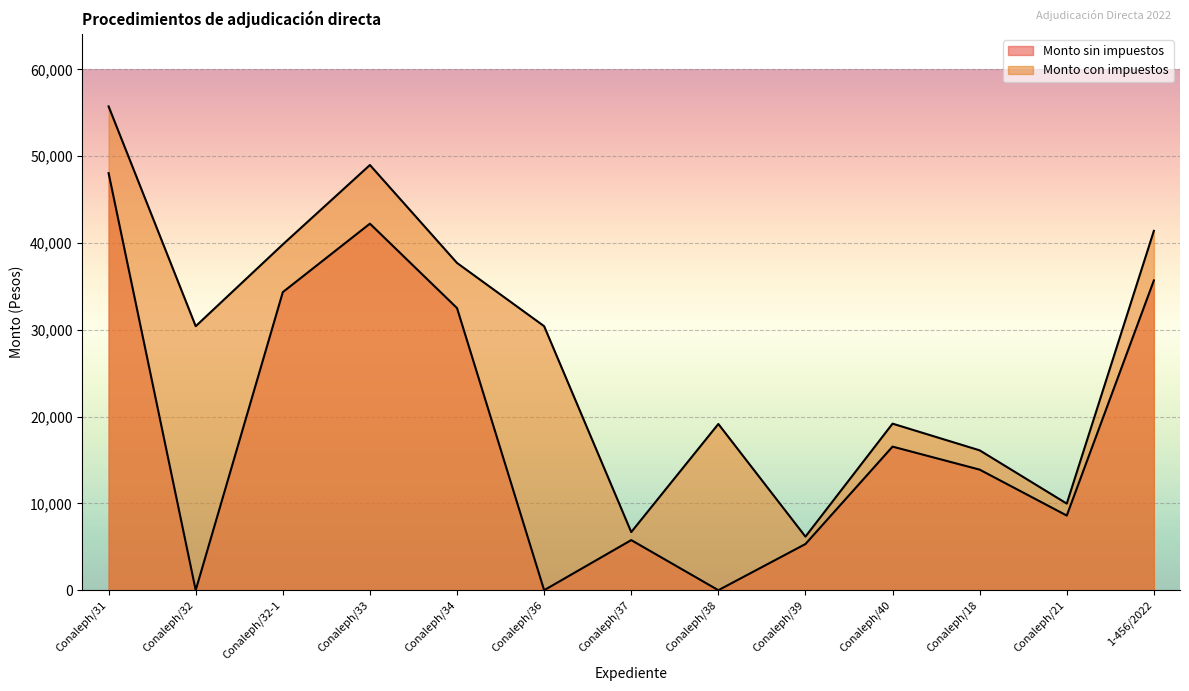

At which label is Monto con impuestos closest to 30952?

Conaleph/32